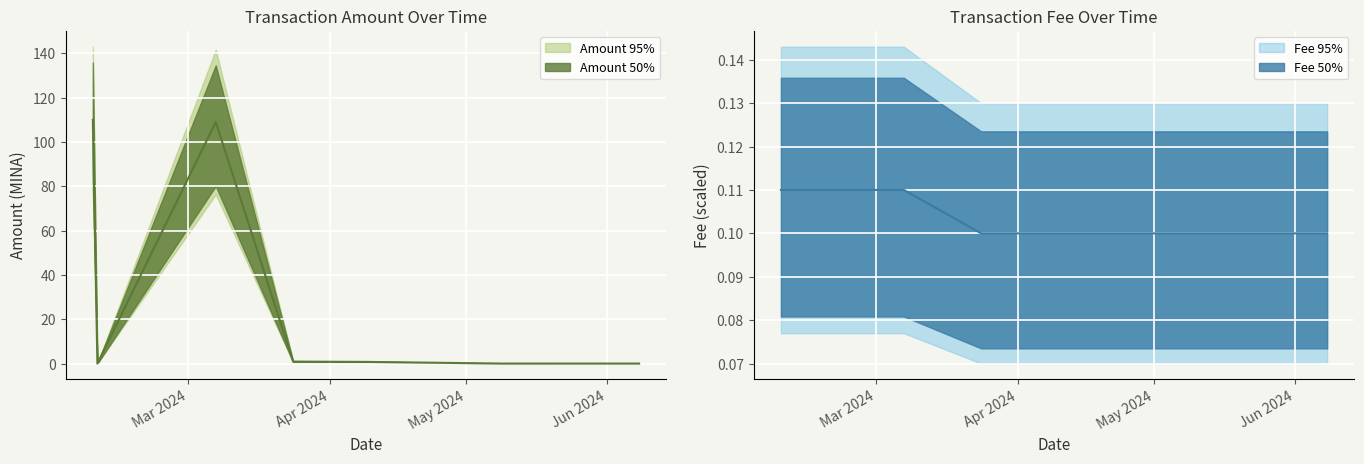

What is the value of the Amount point at the 1st from the left?

110.0